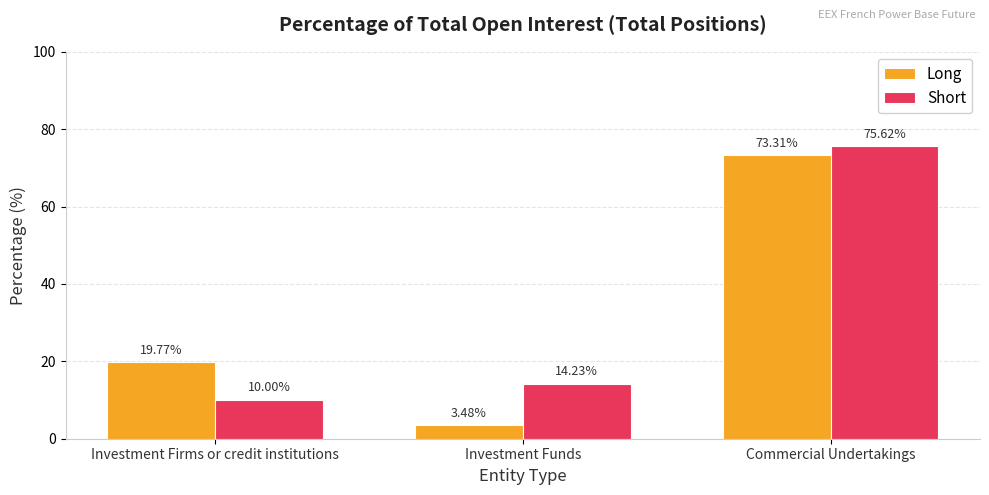

What is the difference between the maximum and second lowest values in the Long series?

53.5